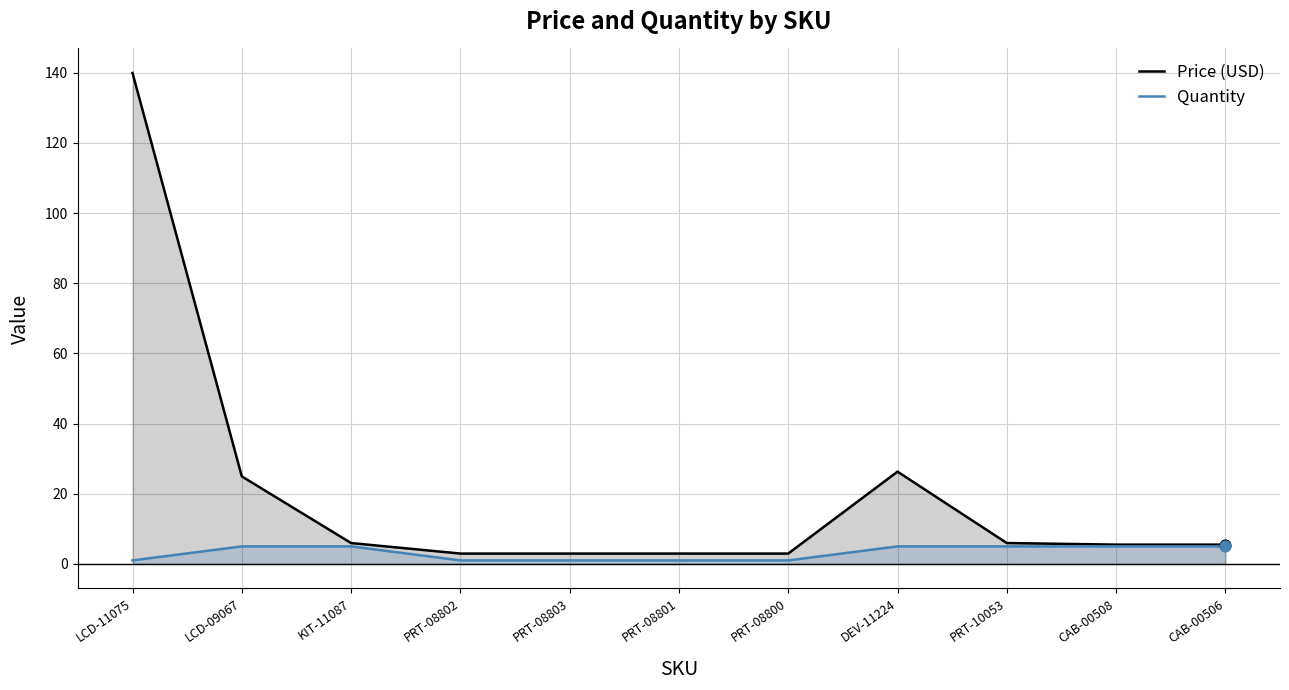

Which series has the largest total across all categories?

Price (USD)